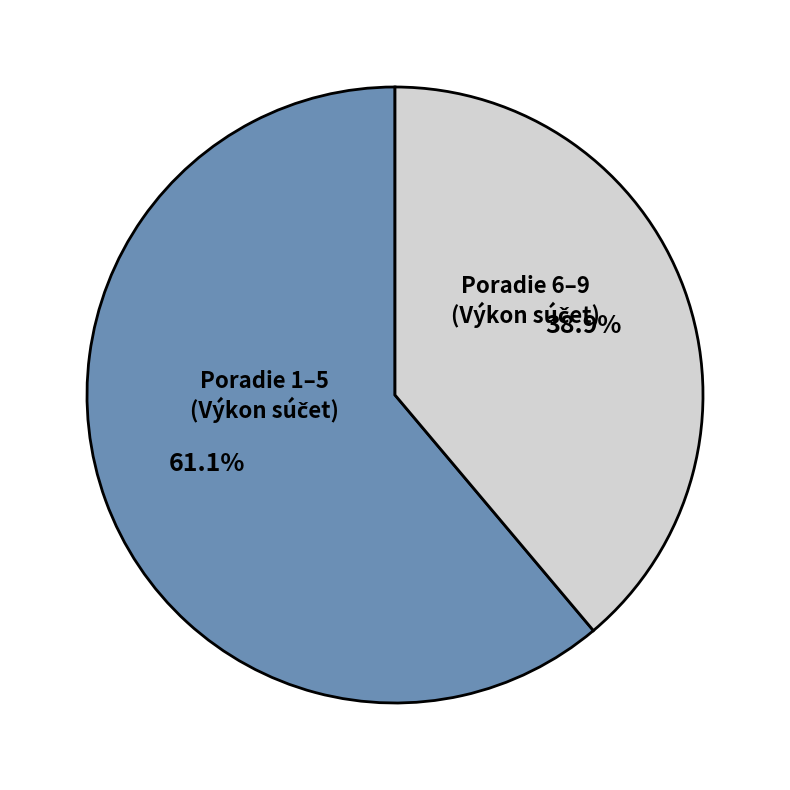

Is there any slice that represents more than half of the pie?

Yes